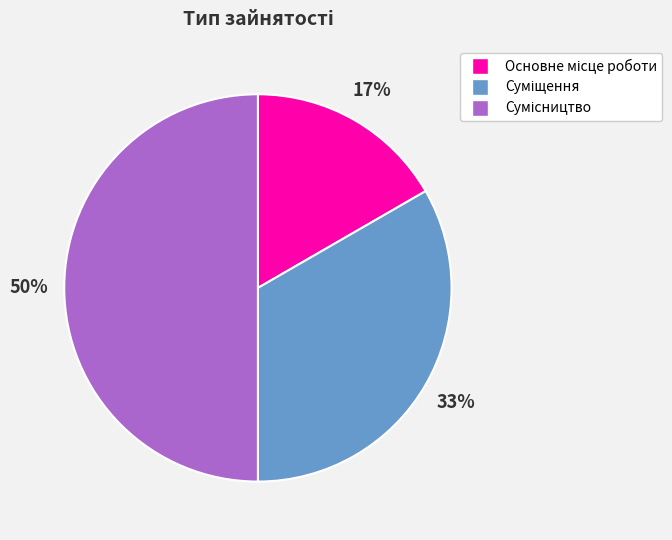

To the nearest percent, what is the difference between the largest and smallest slice percentages?

33%